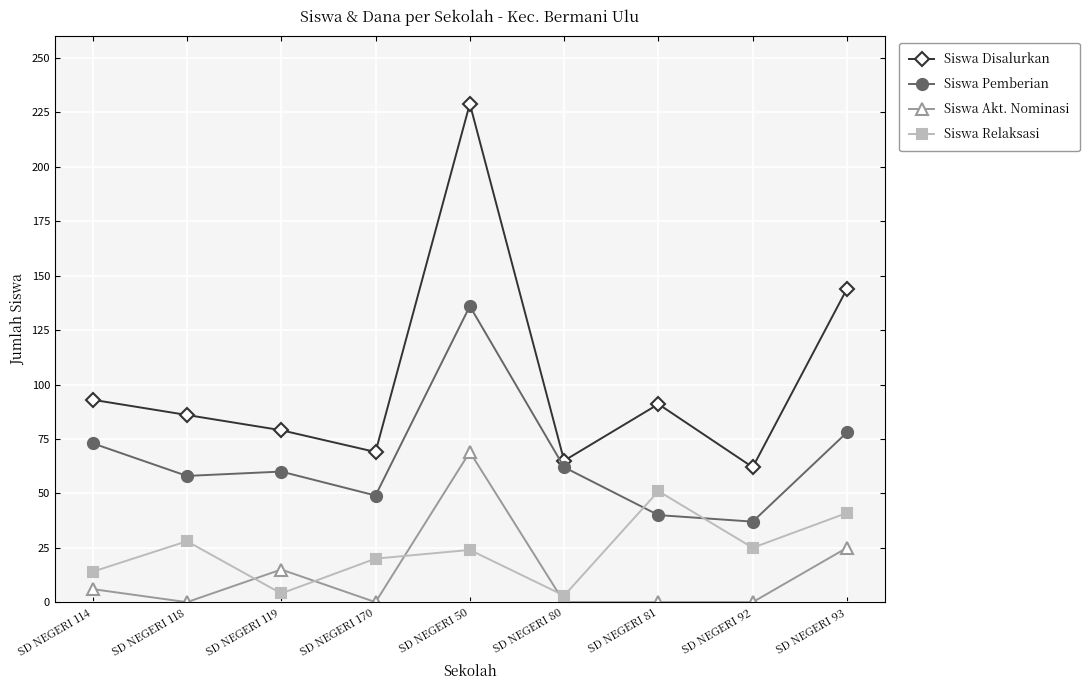

True or false: Siswa Disalurkan has a value of 91 at SD NEGERI 81.

True